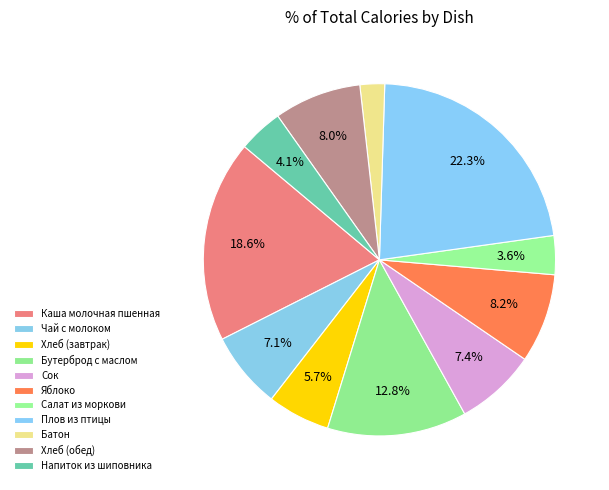

Does Салат из моркови represent more than half of the total?

No